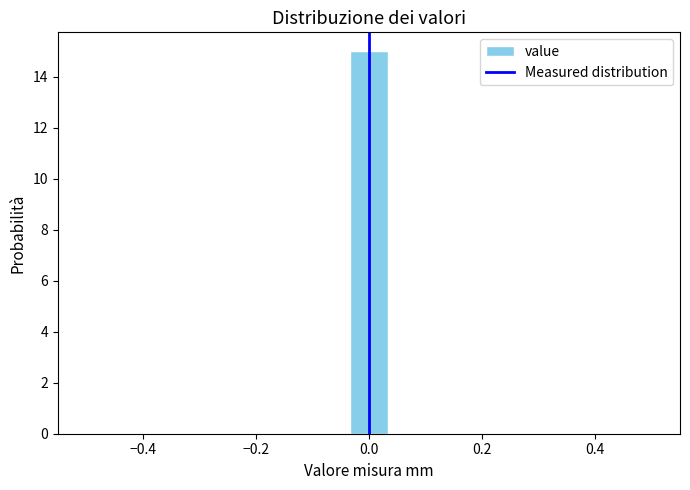

Read against the x-axis, roughly where is the centre of the tallest bar?

0.00